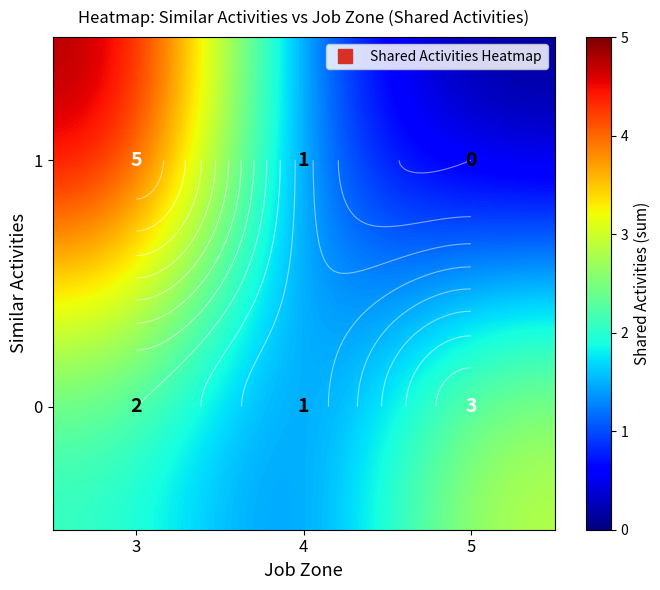

At which label does 1 reach its peak?

3